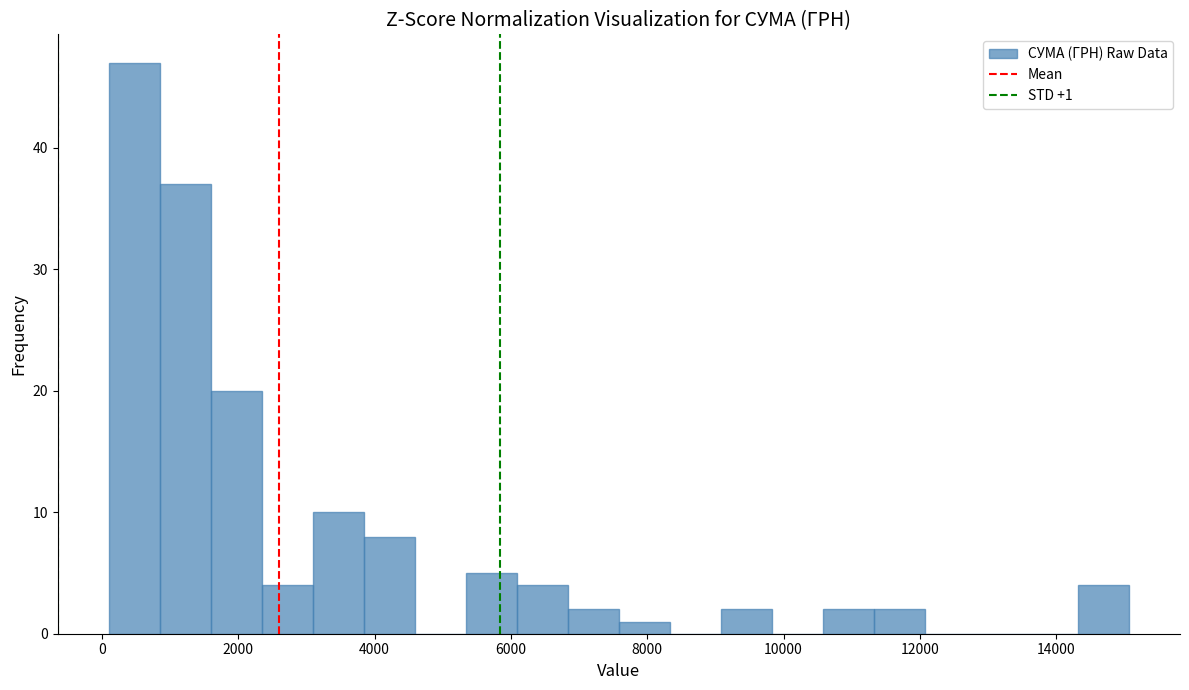

Around what value on the x-axis is the tallest bar? Give the approximate position of its centre, as read against the axis.

400